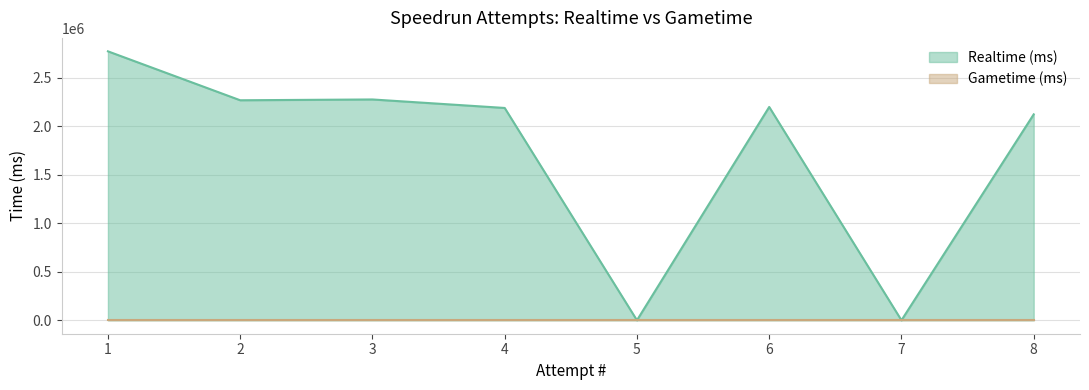

The chart shows a value of 0 at 5. True or false?

True